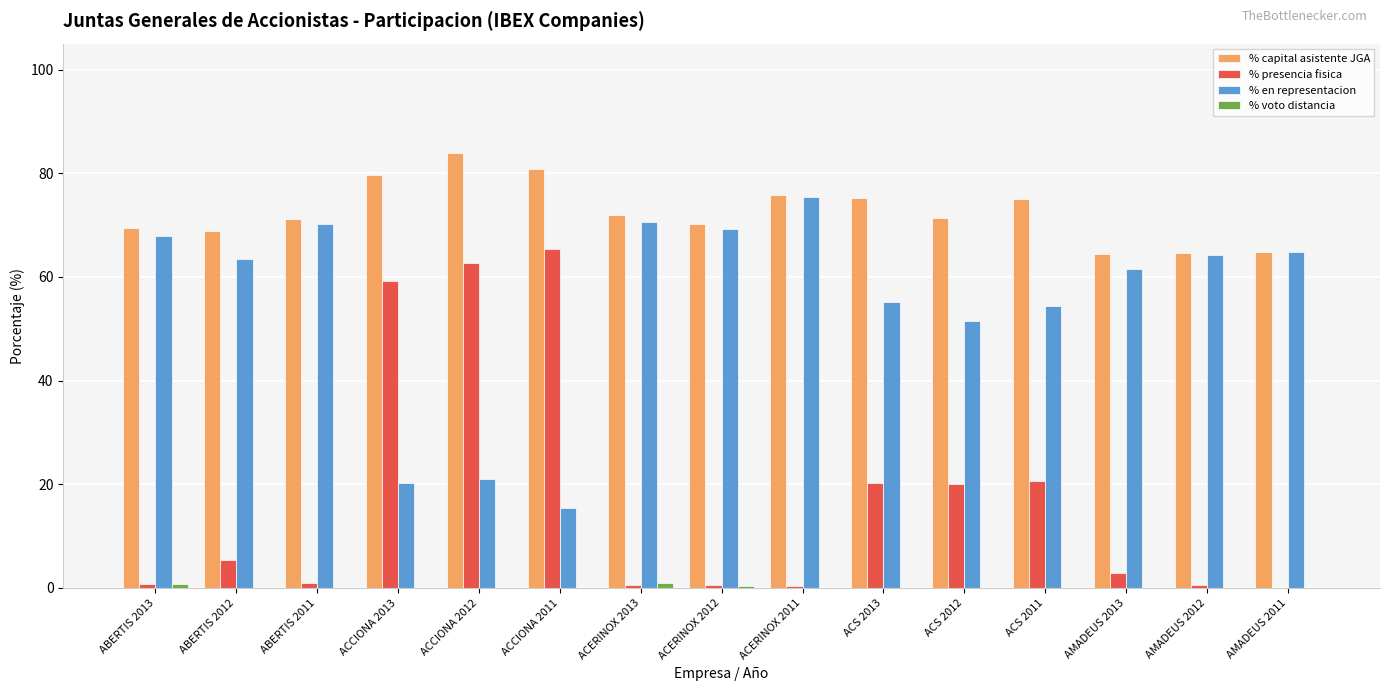

Which series has the largest total across all categories?

% capital asistente JGA